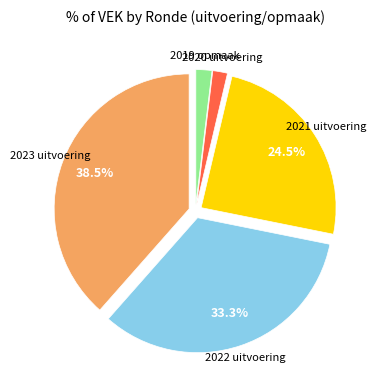

Is there a majority slice in this chart?

No